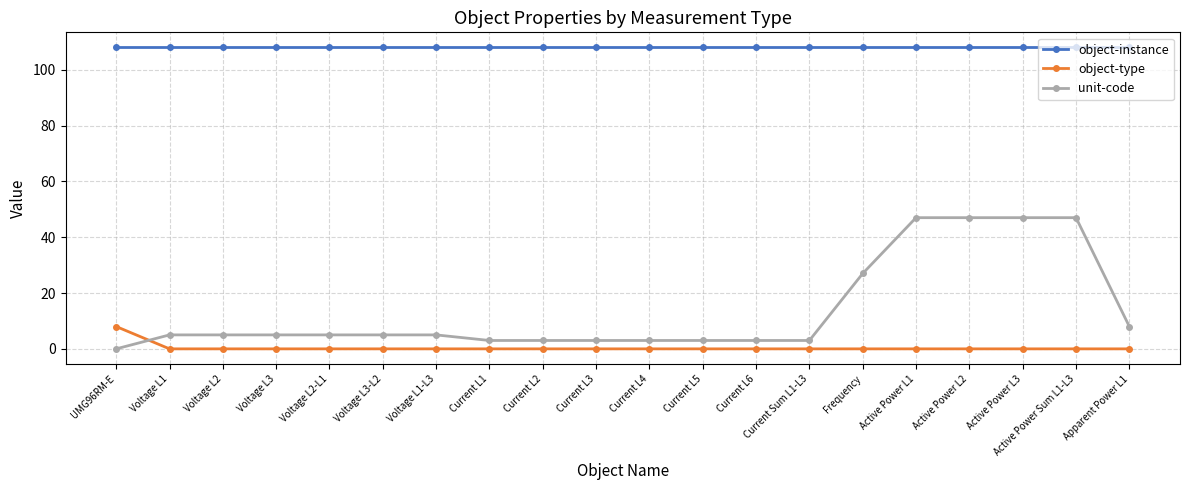

The object-instance series shows 43 at Active Power Sum L1-L3. True or false?

False